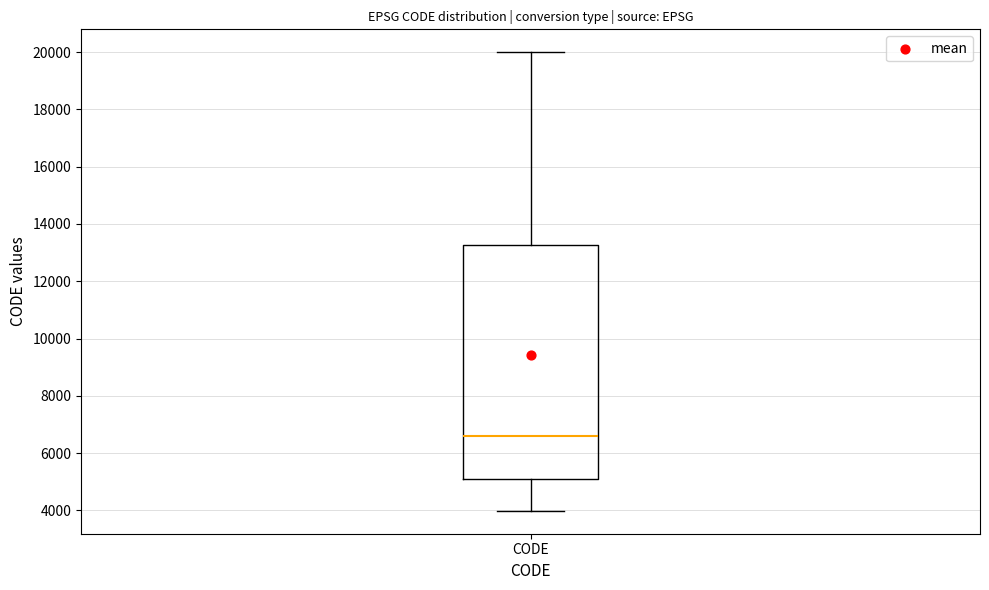

Read this box plot against the y-axis: the position of the median line, the range covered by the box, and the ends of both whiskers. The values are not printed on the chart, so give them approximately, as read against the axis.

median 6600, box 5200 to 13200, whiskers 4000 to 20000